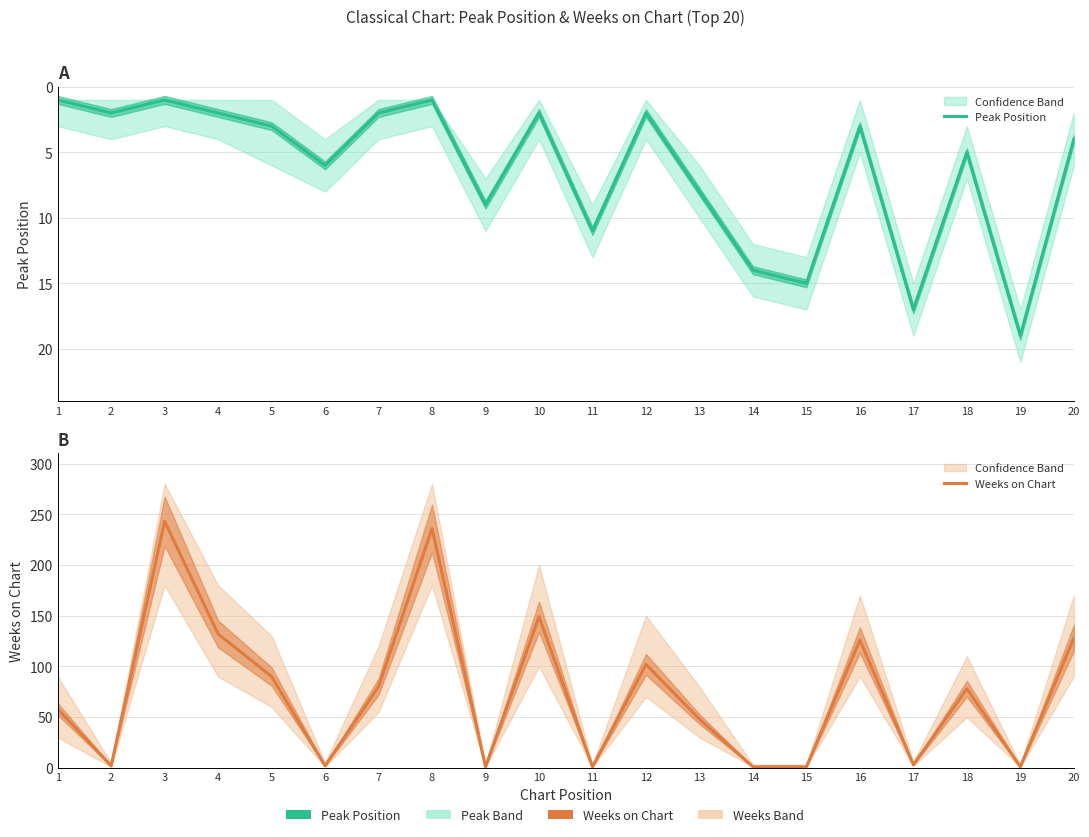

Reading left to right, what are all the values shown in this chart?

Peak Position: 1	2	1	2	3	6	2	1	9	2	11	2	8	14	15	3	17	5	19	4
Weeks on Chart: 58	2	243	132	90	2	80	236	1	149	1	102	48	1	1	126	3	78	1	128